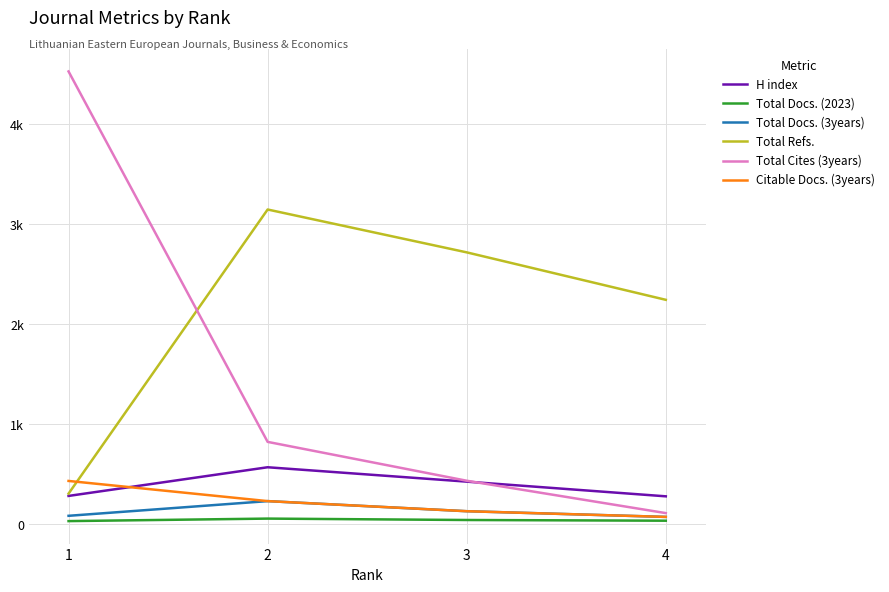

Reading left to right, transcribe all the data shown in this chart.

H index: 1=281	2=568	3=424	4=277
Total Docs. (2023): 1=29	2=54	3=40	4=33
Total Docs. (3years): 1=82	2=229	3=128	4=71
Total Refs.: 1=304	2=3148	3=2719	4=2244
Total Cites (3years): 1=4530	2=822	3=433	4=109
Citable Docs. (3years): 1=431	2=229	3=128	4=71